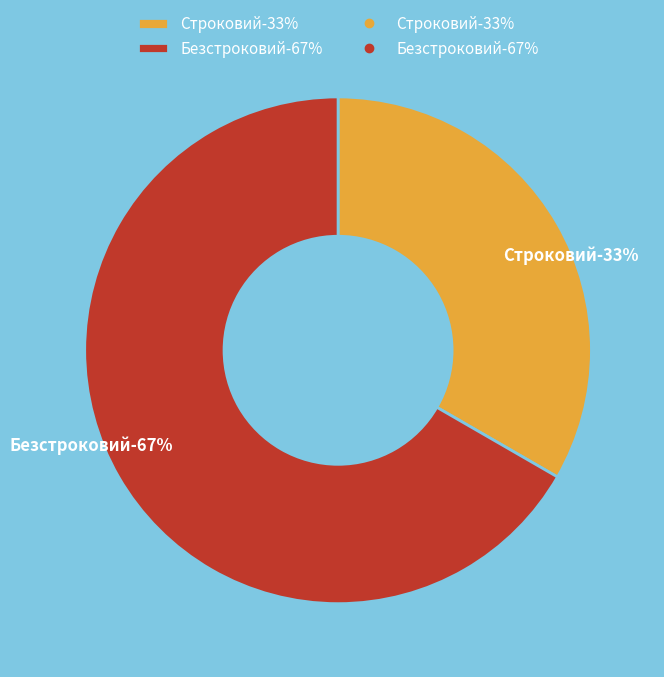

How many slices are in this pie chart?

2